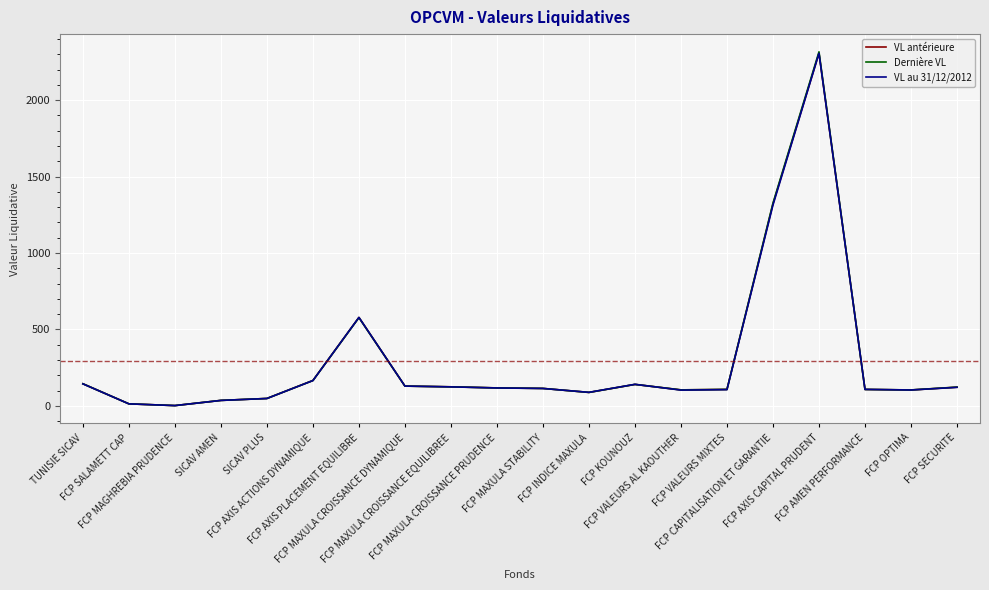

Is the value of Dernière VL at FCP MAXULA CROISSANCE PRUDENCE greater than the value of VL au 31/12/2012 at FCP AXIS CAPITAL PRUDENT?

No